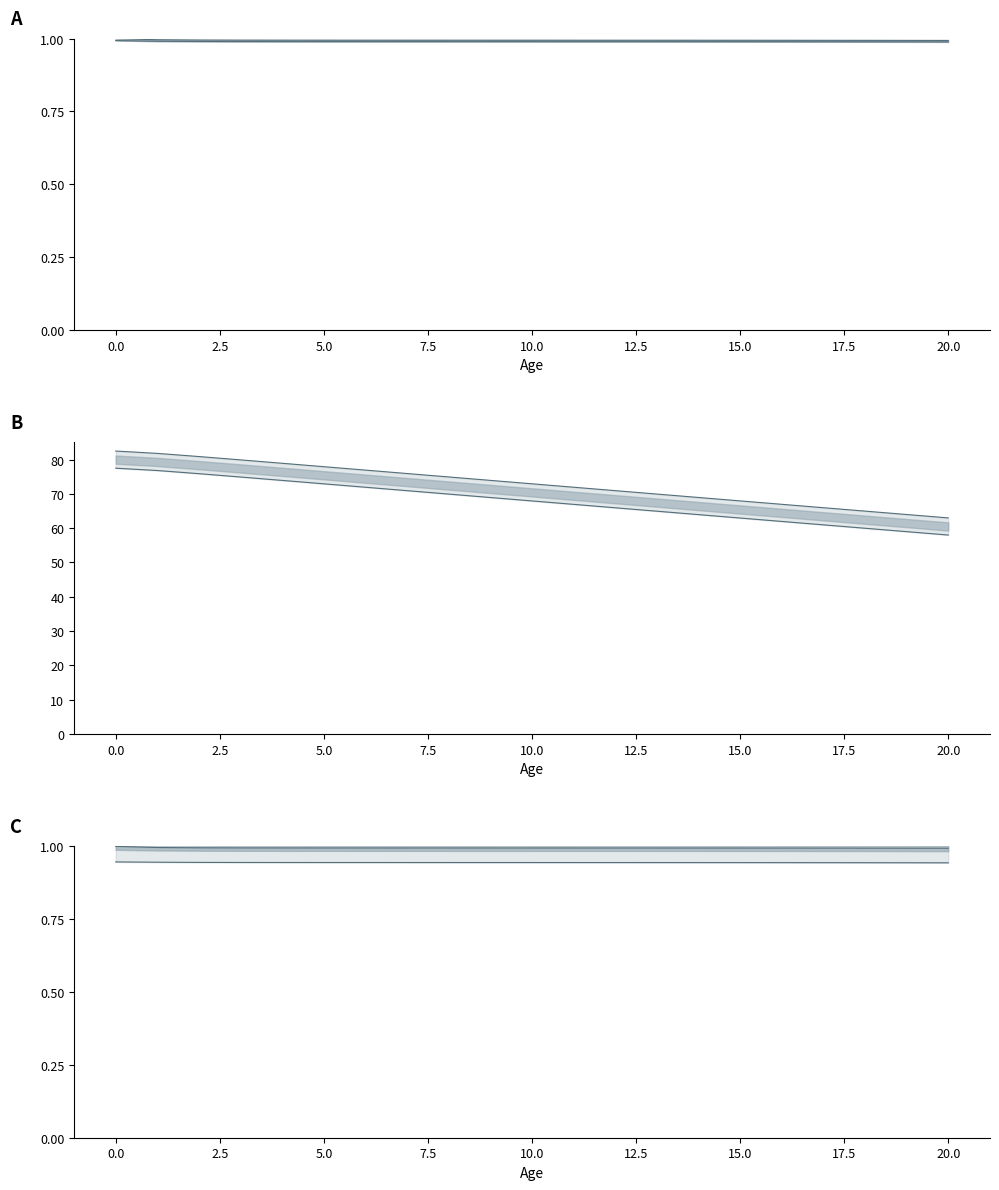

What is the sum of all lx line values?

20.9